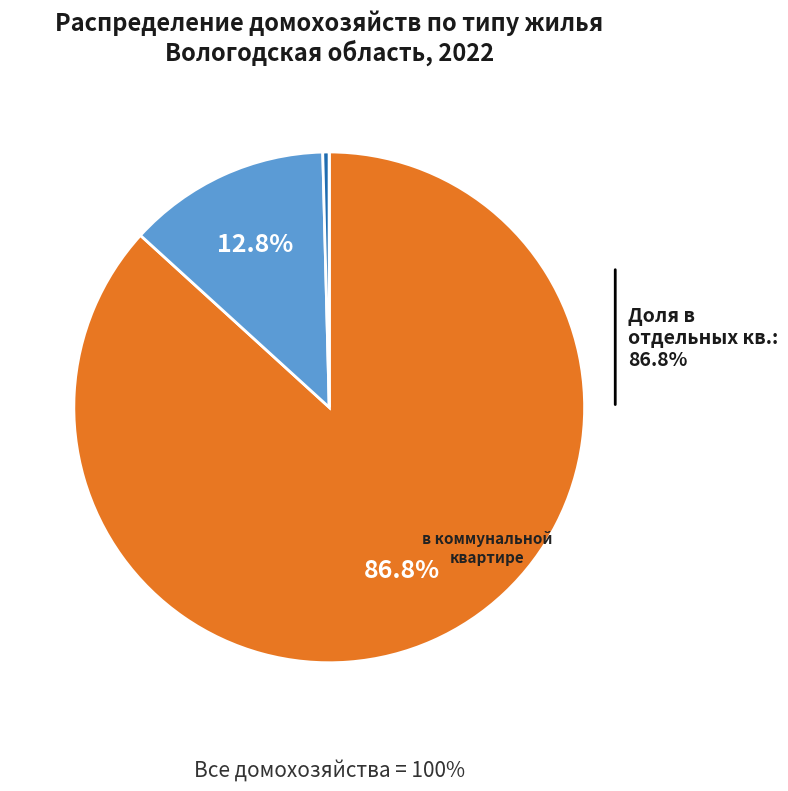

The в индивидуальном (одноквартирном) доме slice represents 6% of the pie. True or false?

False